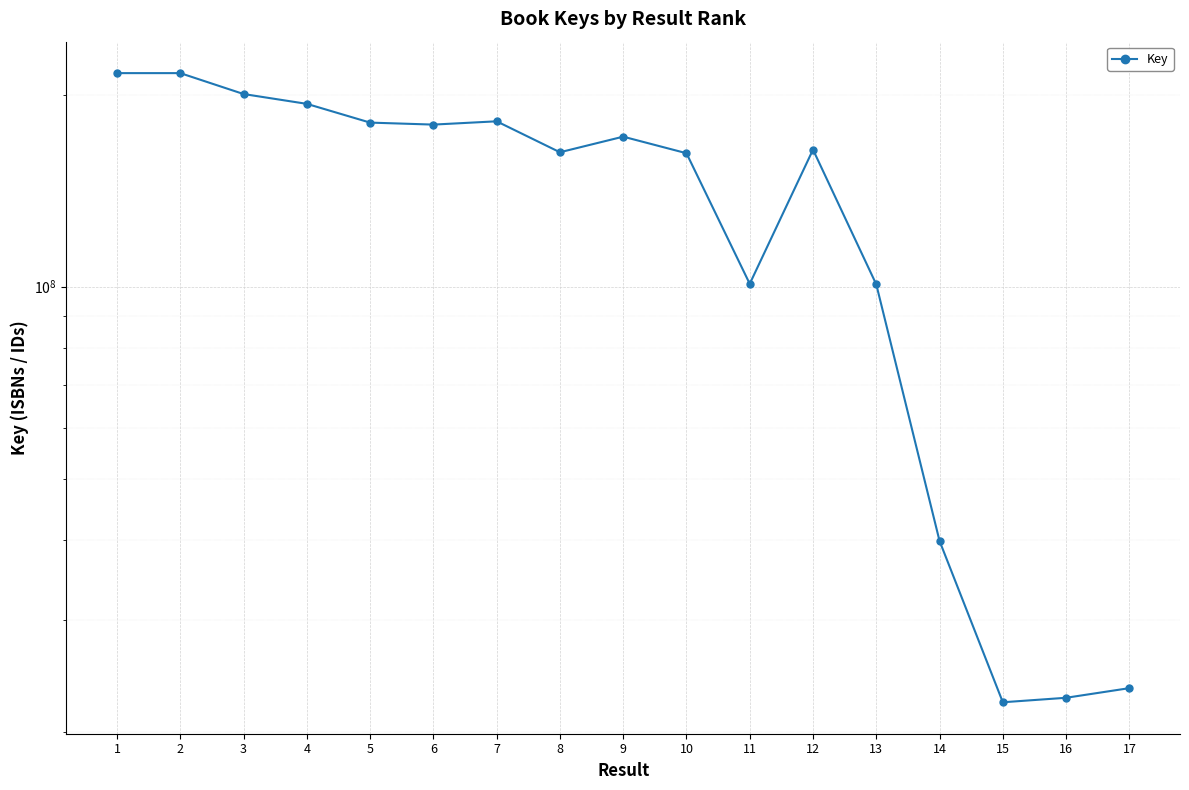

True or false: the data shows 216353266 at 2.

True